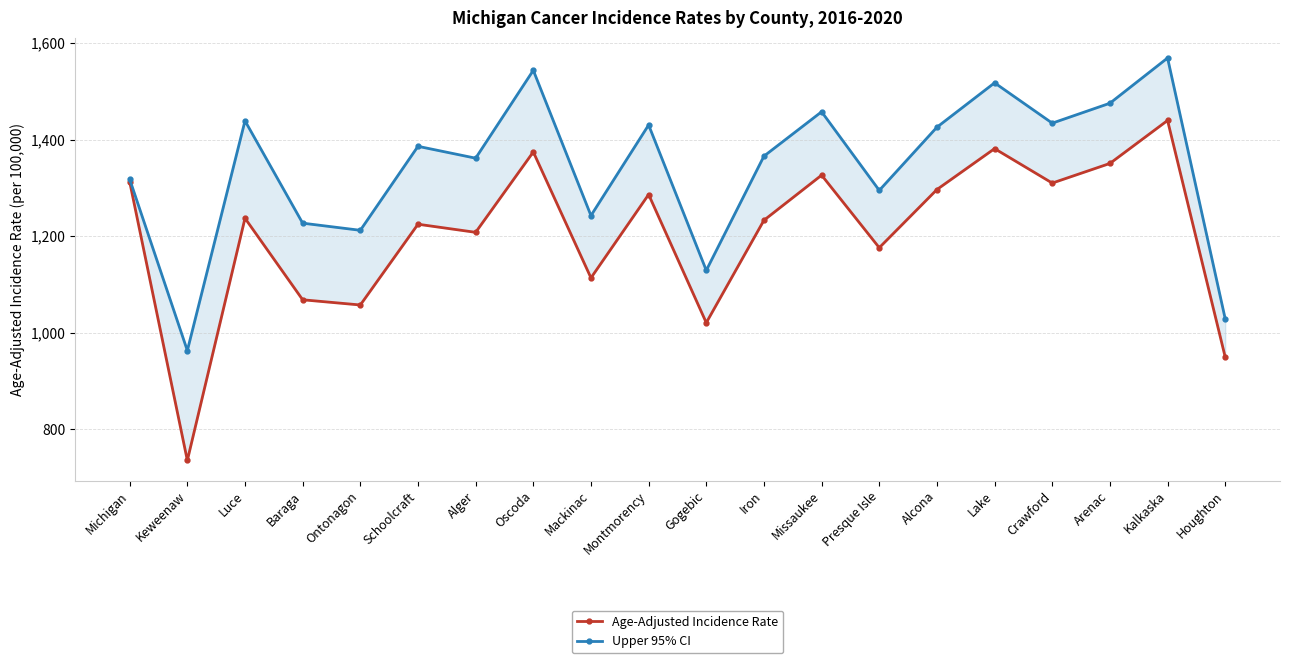

What is the difference between the Age-Adjusted Incidence Rate values at Lake and Oscoda?

6.9